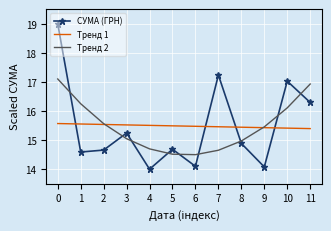

Which series ends up on top after the final intersection of СУМА (ГРН) and Тренд 2?

Тренд 2